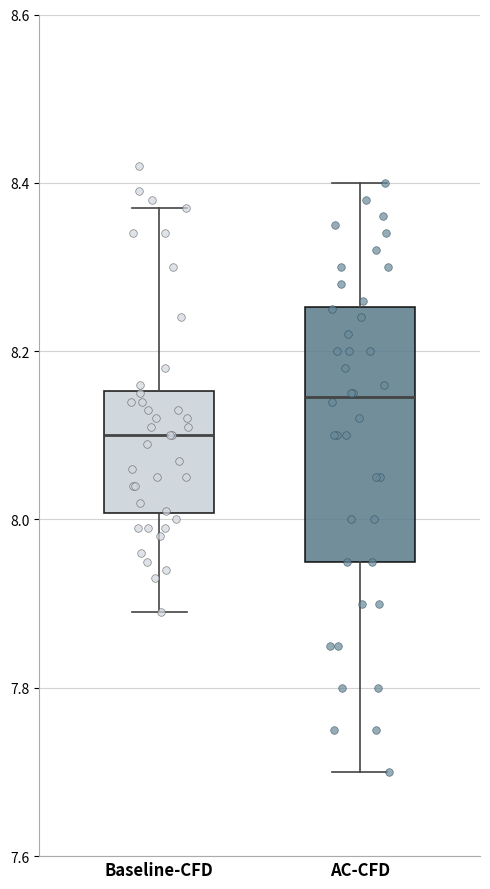

Reading left to right, read every box against the y-axis: the position of its median line, the range the box covers, and the ends of its whiskers. The values are not printed on the chart, so give them approximately, as read against the axis.

Baseline-CFD: median 8.10, box 8.00 to 8.16, whiskers 7.90 to 8.38
AC-CFD: median 8.14, box 7.96 to 8.26, whiskers 7.70 to 8.40